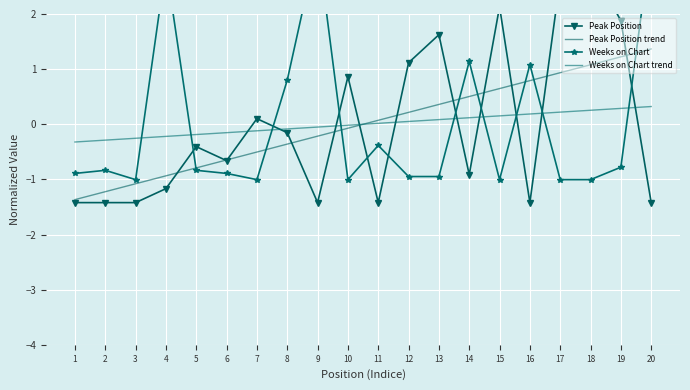

What is the greatest value displayed?

3.3